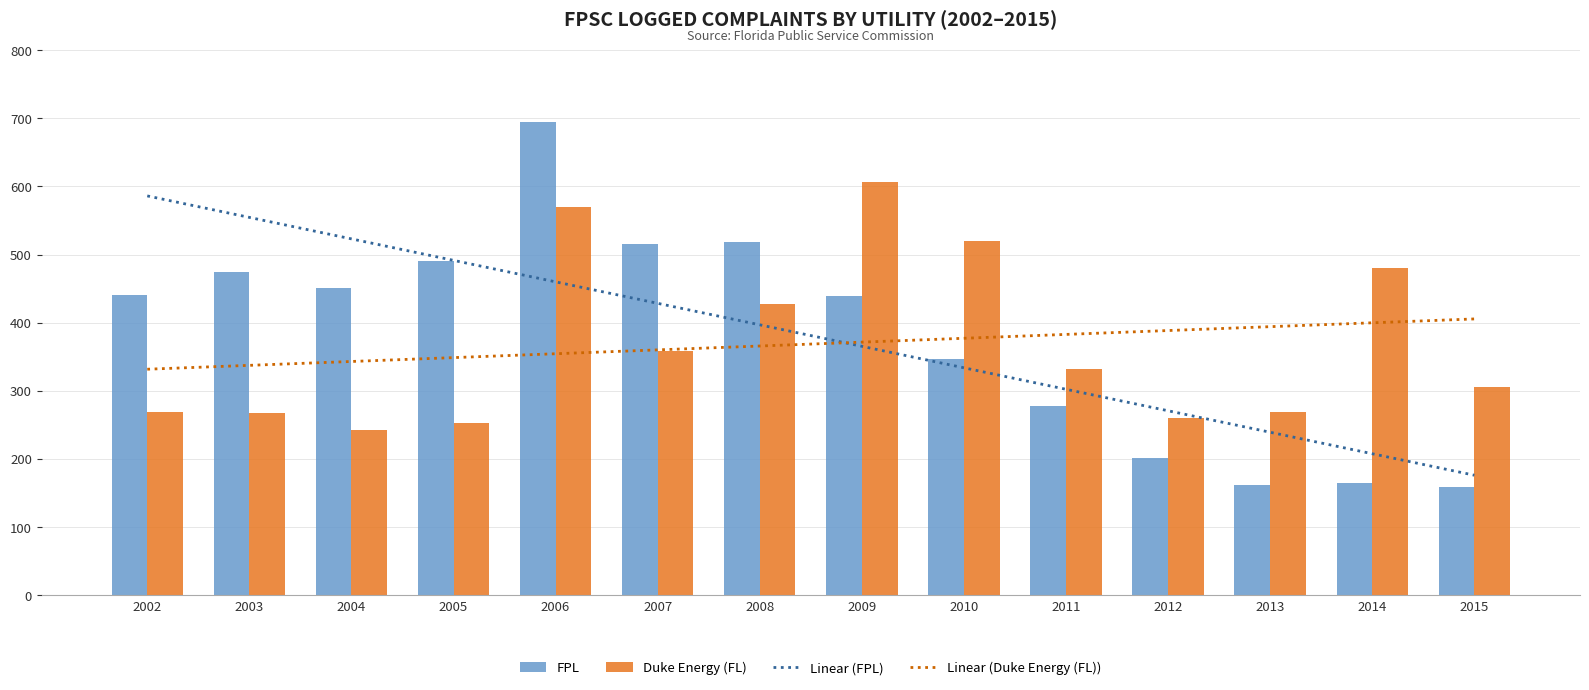

What is the greatest value displayed?

694.0